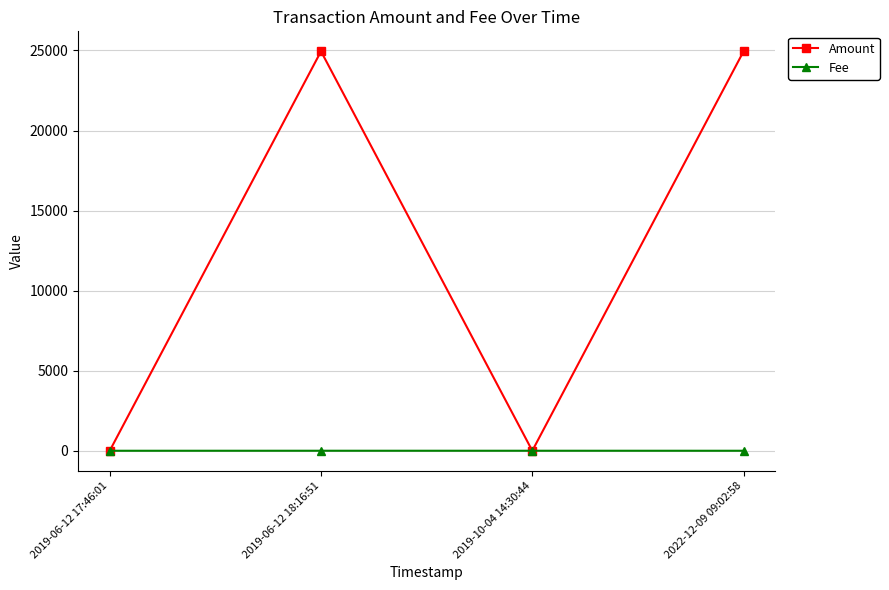

How many interior local valleys does the Amount series have?

1